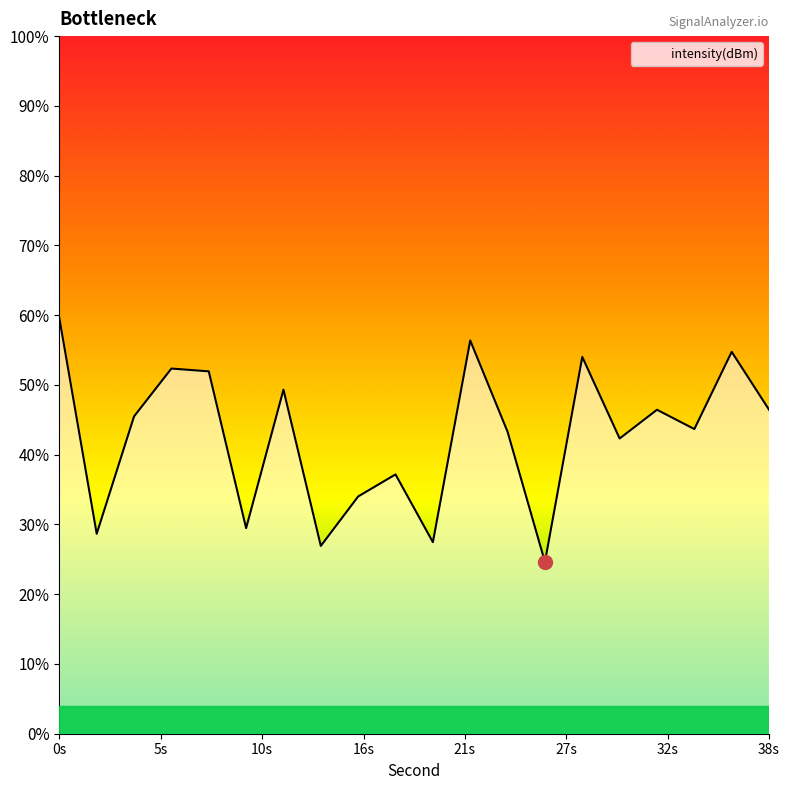

Does the chart display data point markers on the line(s)?

No